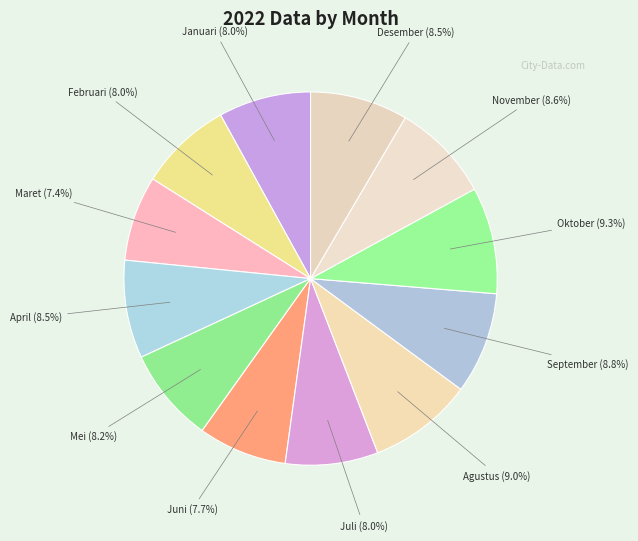

Does any single category account for the majority?

No